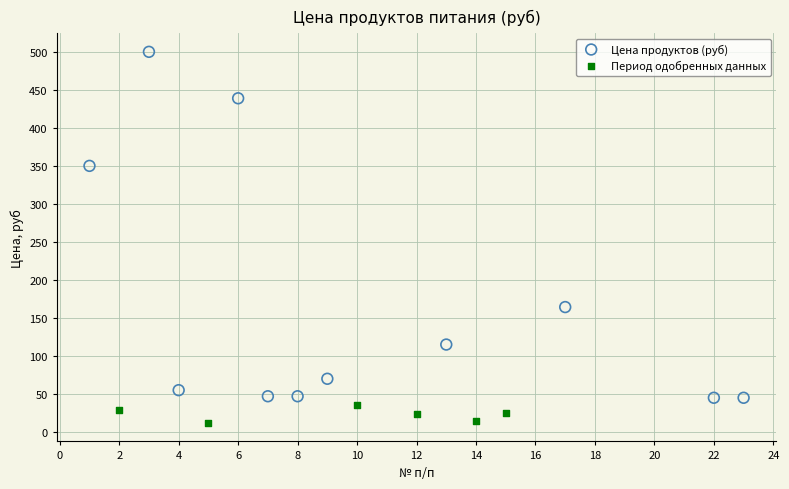

Which series reaches the maximum Y coordinate?

Цена продуктов (руб)